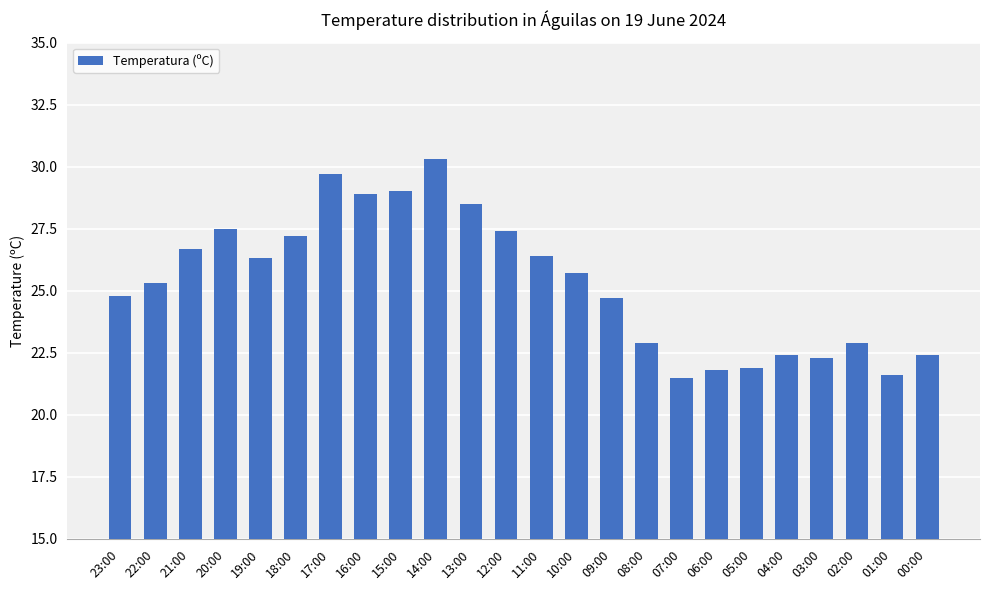

What is the smallest value displayed?

21.5